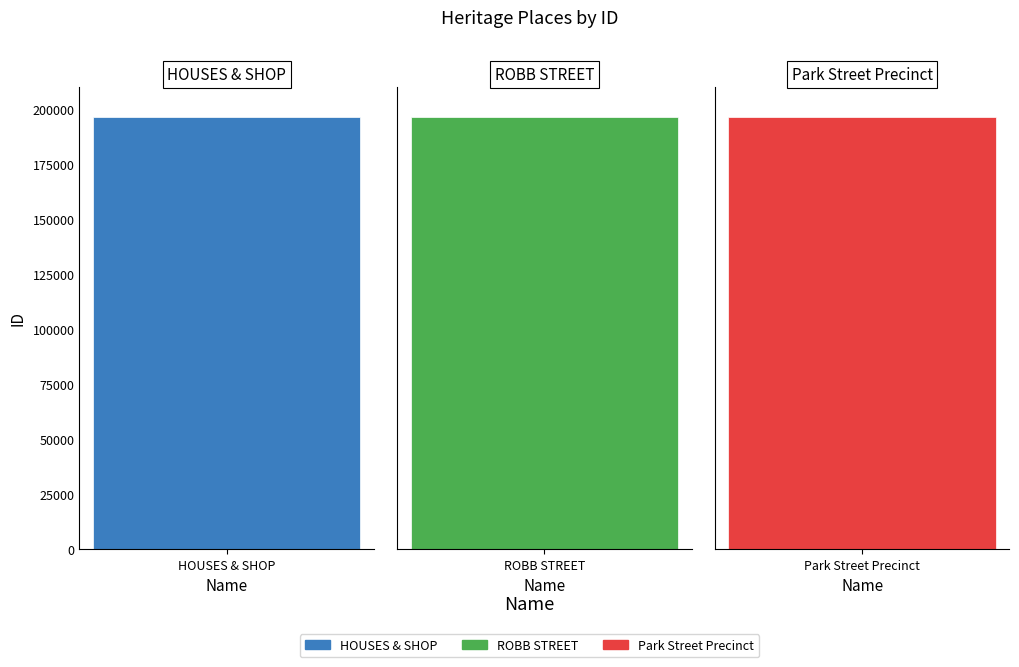

What is the change in value from HOUSES & SHOP to Park Street Precinct?

+53